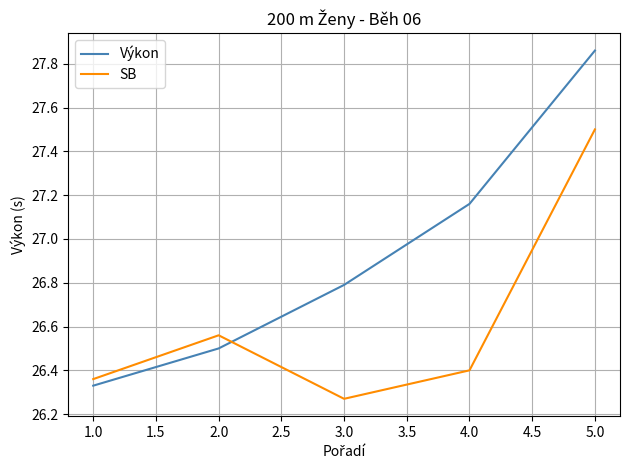

Where do Výkon and SB first cross each other?

2.0 and 3.0